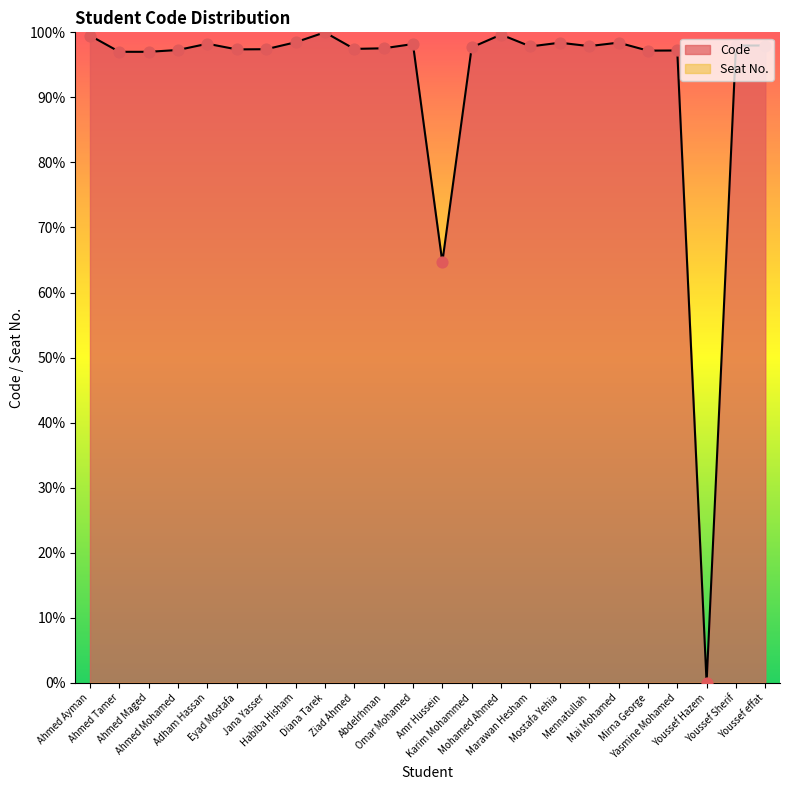

What is the ratio of the value at Karim Mohammed to the value at Eyad Mostafa?

1.0